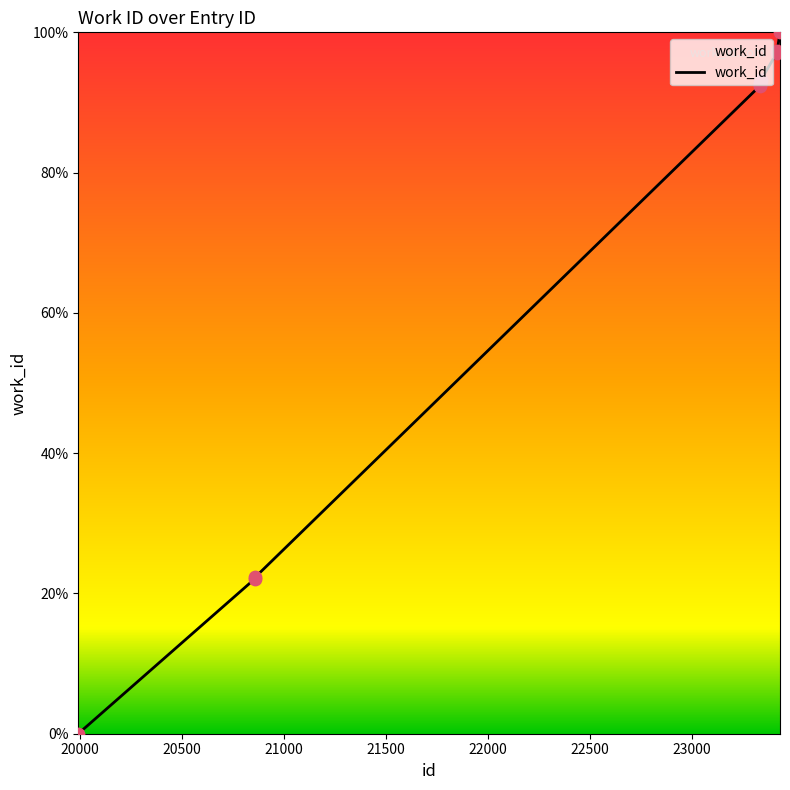

What is the difference between the maximum and minimum values?

100.0